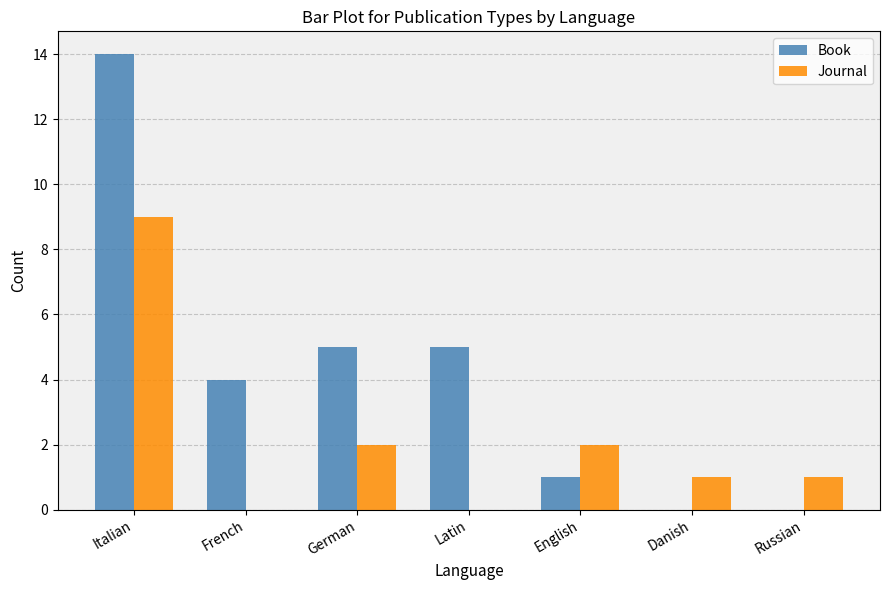

The Journal series shows 1 at Danish. True or false?

True